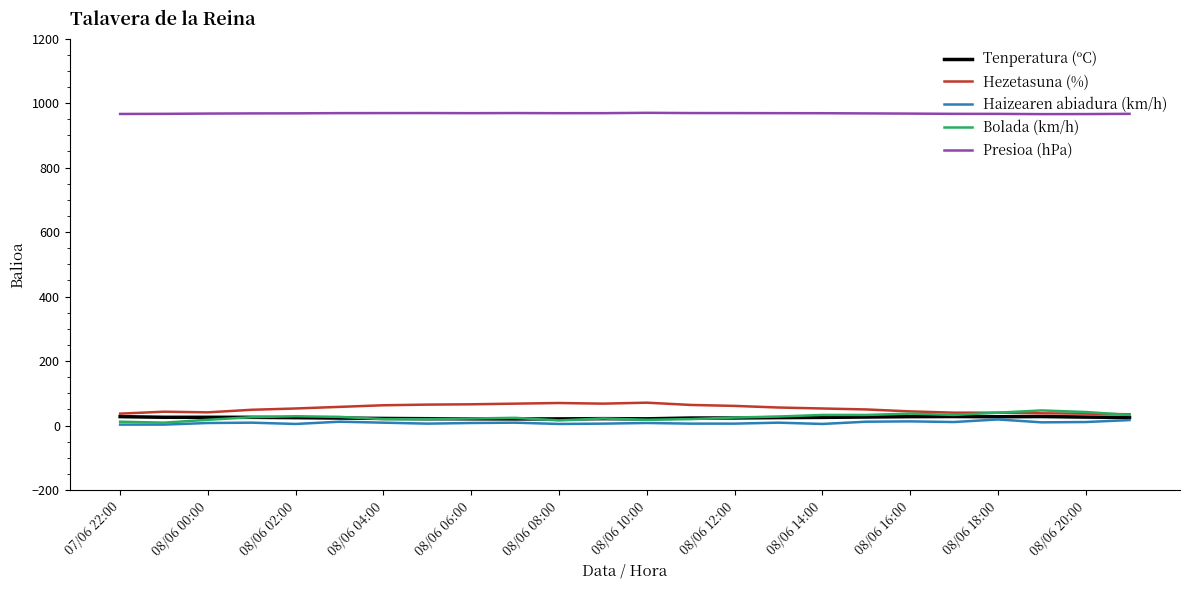

How many lines are shown in the chart?

5